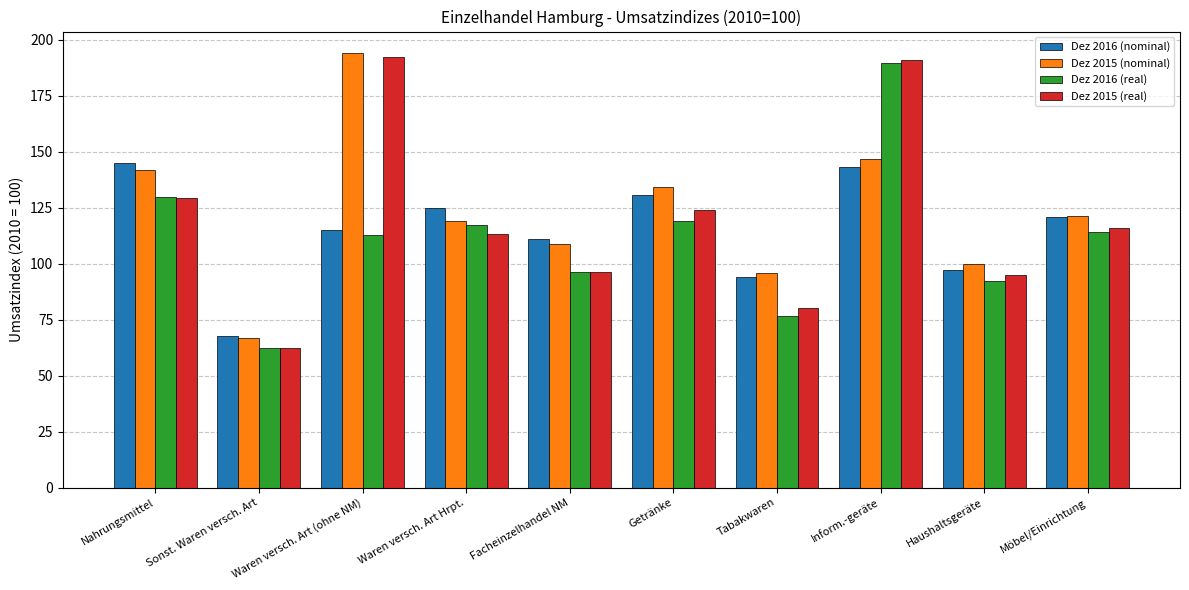

Which category has the highest value in the Dez 2015 (nominal) series?

Waren versch. Art (ohne NM)